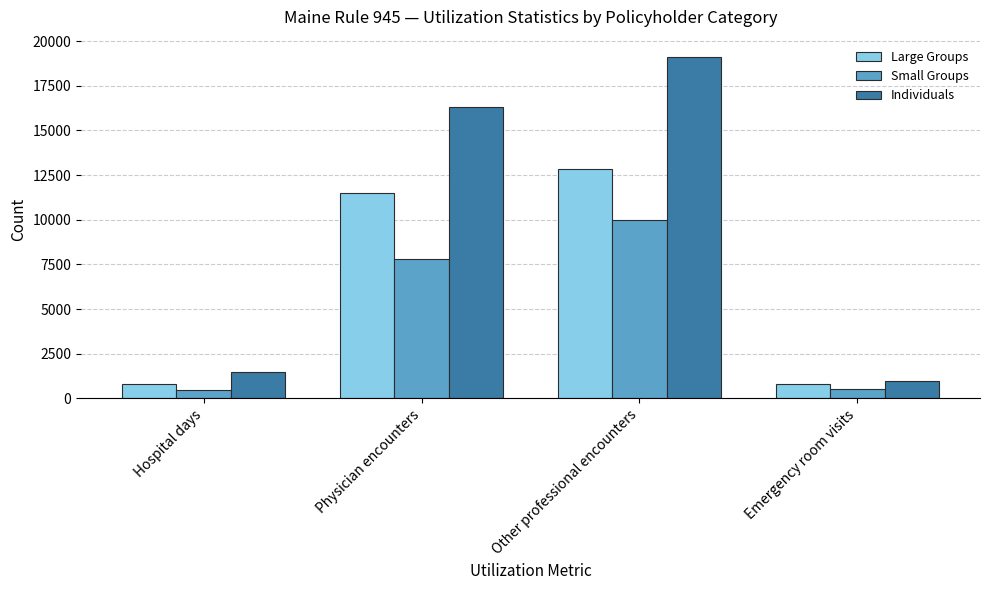

What is the label of the 1st bar from the right?

Emergency room visits